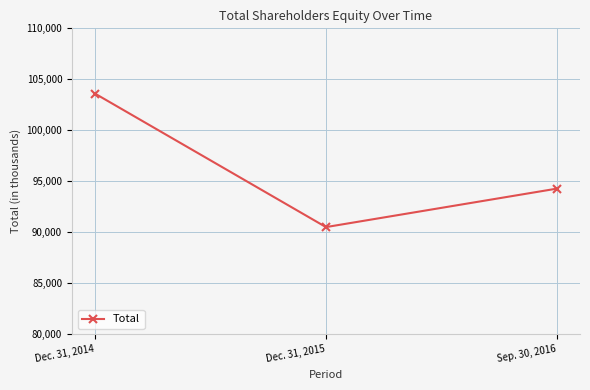

What is the label of the 3rd point from the right?

Dec. 31, 2014